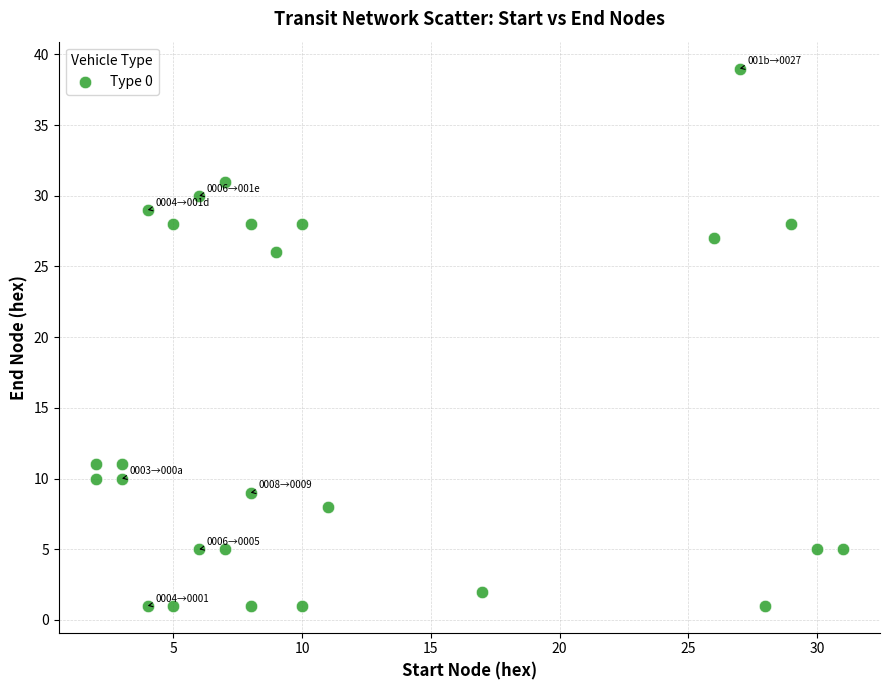

What is the range of Y values (max minus min)?

38